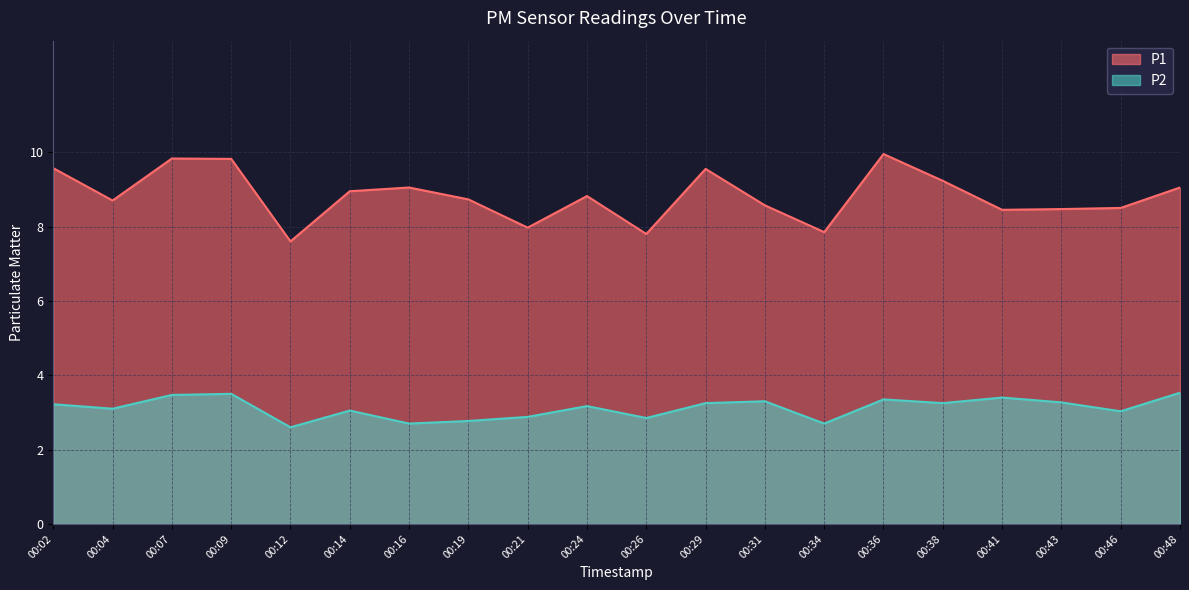

Rank the series by their average value, from lowest to highest.

P2, P1